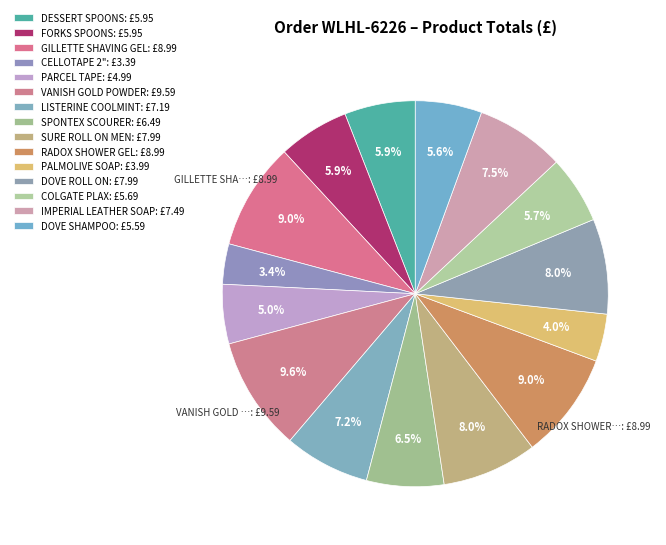

To the nearest percent, what is the combined percentage of RADOX SHOWER GEL and VANISH GOLD POWDER?

19%